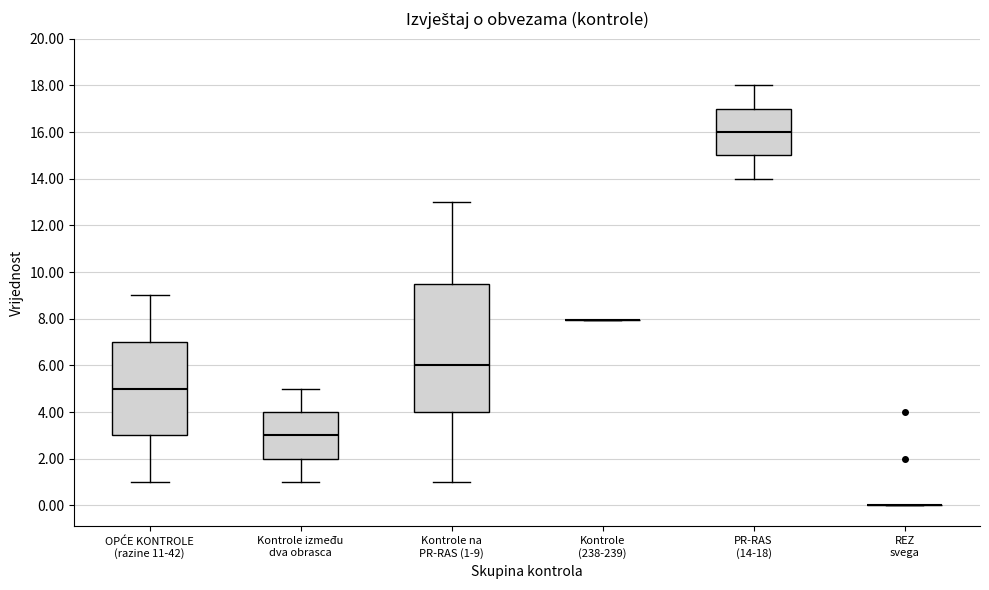

Where does the median line of the box for Kontrole na PR-RAS (1-9) sit on the y-axis? The values are not printed on the chart, so give them approximately, as read against the axis.

6.0